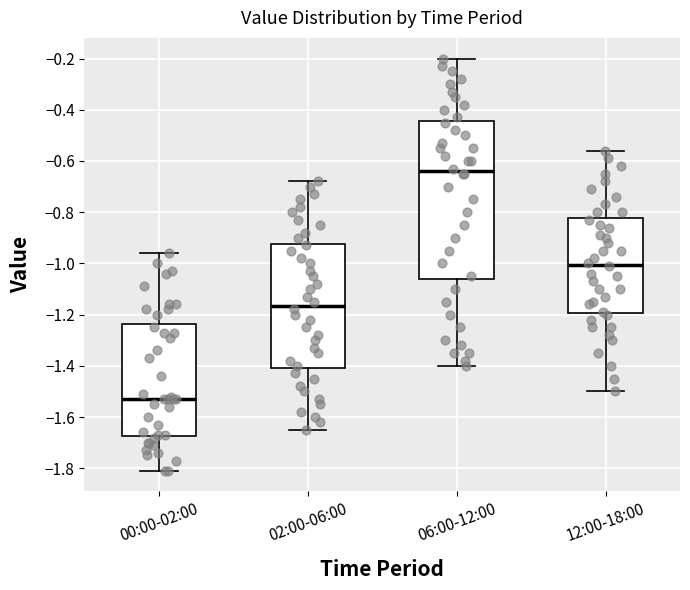

Reading left to right, read every box against the y-axis: the position of its median line, the range the box covers, and the ends of its whiskers. The values are not printed on the chart, so give them approximately, as read against the axis.

00:00-02:00: median -1.52, box -1.68 to -1.24, whiskers -1.80 to -0.96
02:00-06:00: median -1.16, box -1.40 to -0.92, whiskers -1.64 to -0.68
06:00-12:00: median -0.64, box -1.06 to -0.44, whiskers -1.40 to -0.20
12:00-18:00: median -1.00, box -1.20 to -0.82, whiskers -1.50 to -0.56